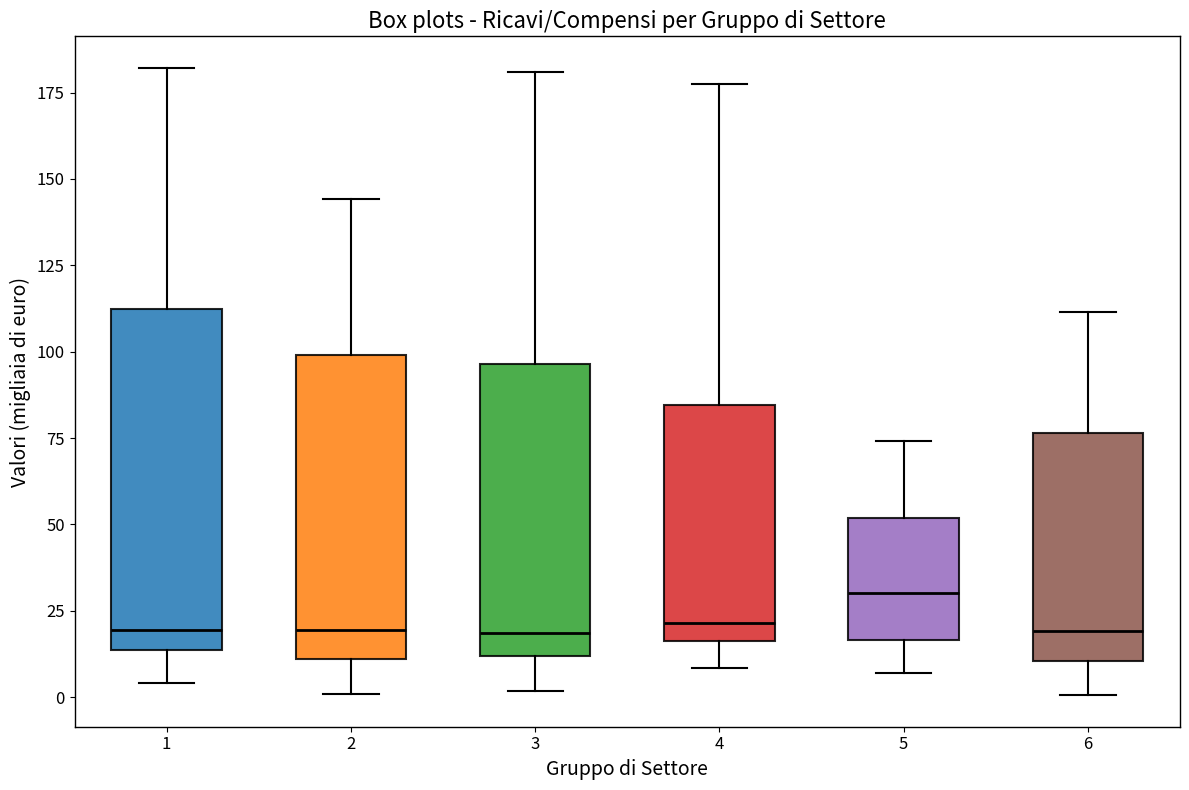

Reading left to right, transcribe this box plot: for each box, give where its median line is, the range the box spans, and where its two whiskers end, as read against the y-axis. The values are not printed on the chart, so give them approximately, as read against the axis.

1: median 20, box 15 to 110, whiskers 5 to 180
2: median 20, box 10 to 100, whiskers 0 to 145
3: median 20, box 10 to 95, whiskers 0 to 180
4: median 20, box 15 to 85, whiskers 10 to 180
5: median 30, box 15 to 50, whiskers 5 to 75
6: median 20, box 10 to 75, whiskers 0 to 110